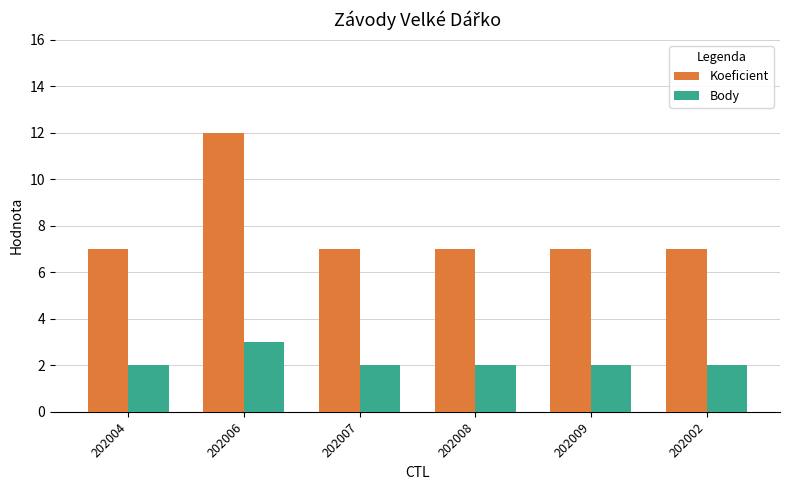

What is the sum of all Body values?

13